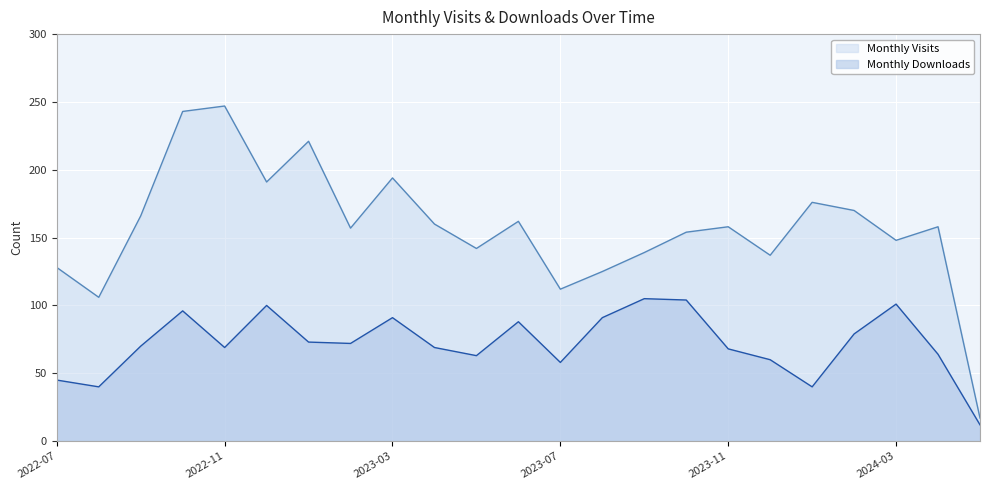

How many series are shown in this chart?

2